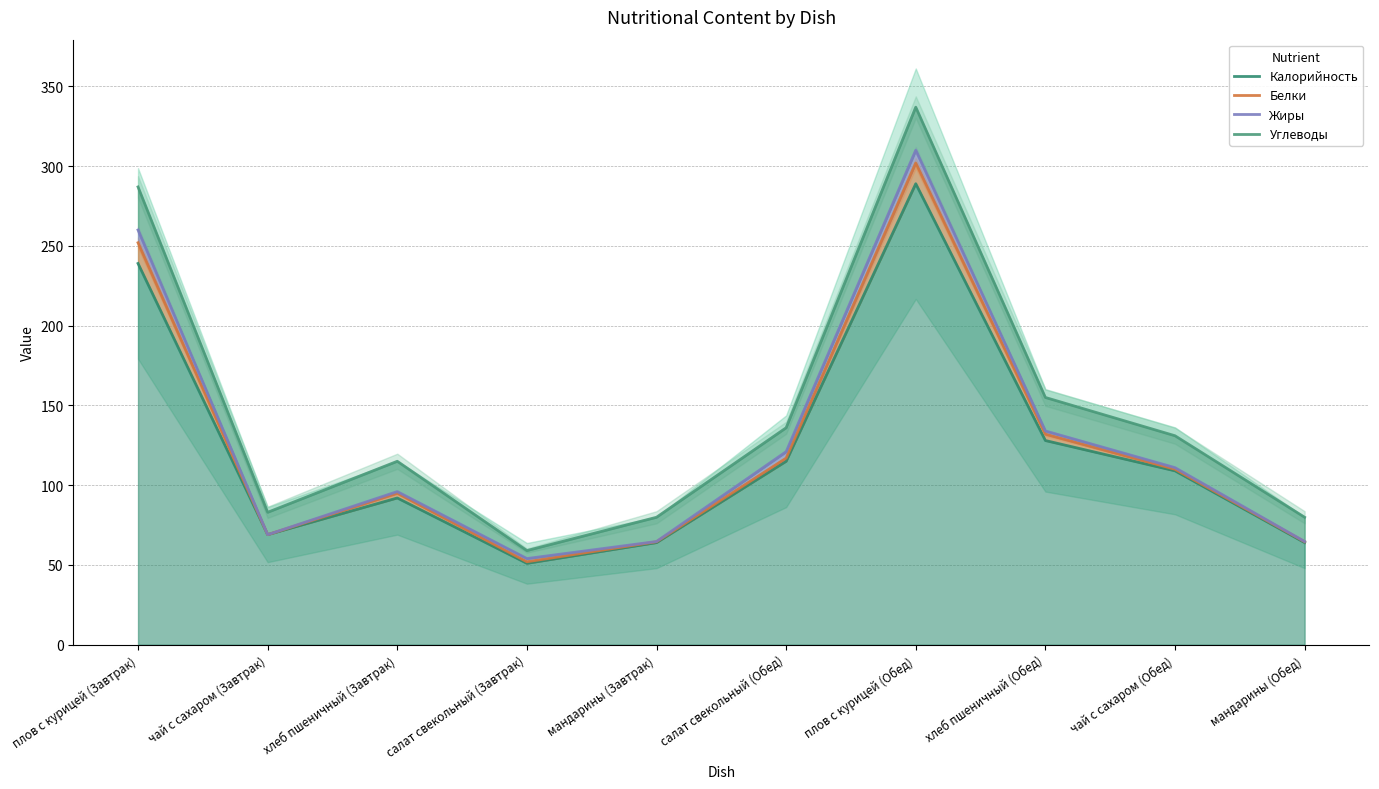

At which label does Жиры first exceed 111?

плов с курицей (Завтрак)